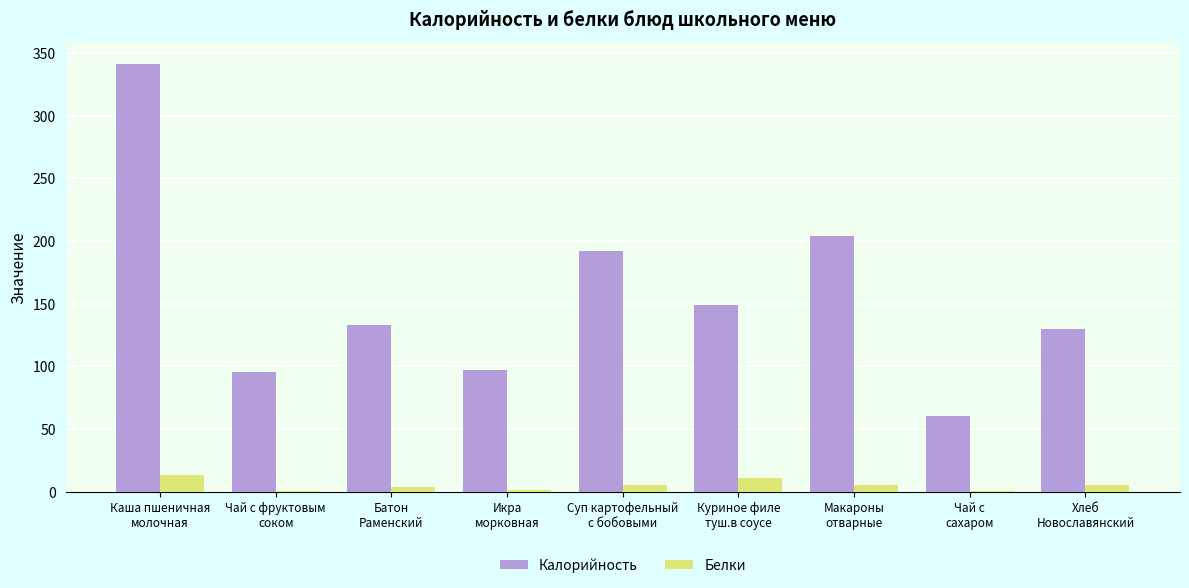

What is the greatest value displayed?

341.5